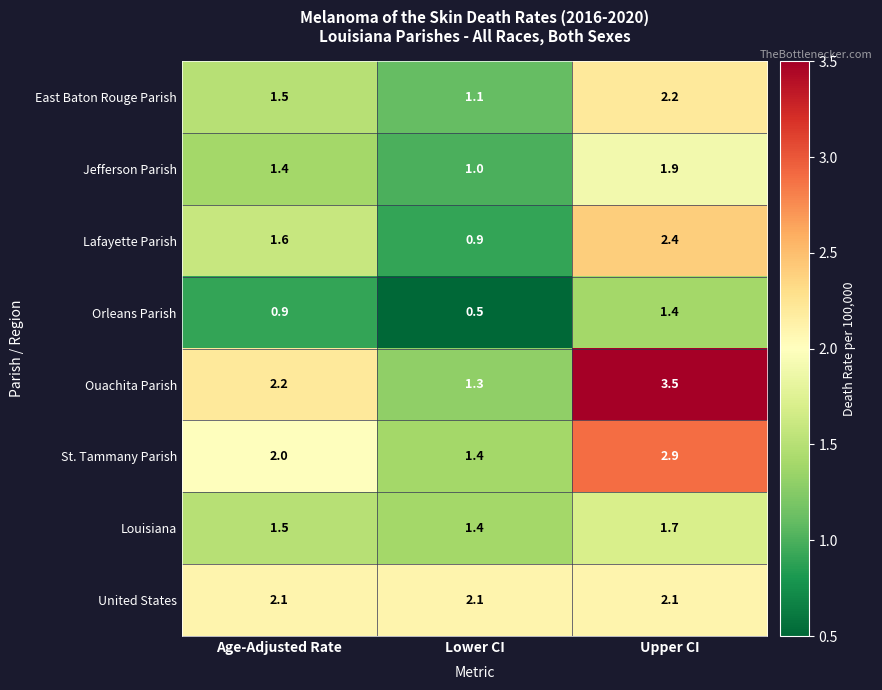

List the series in order of their peak value, lowest first.

Orleans Parish, Louisiana, Jefferson Parish, United States, East Baton Rouge Parish, Lafayette Parish, St. Tammany Parish, Ouachita Parish